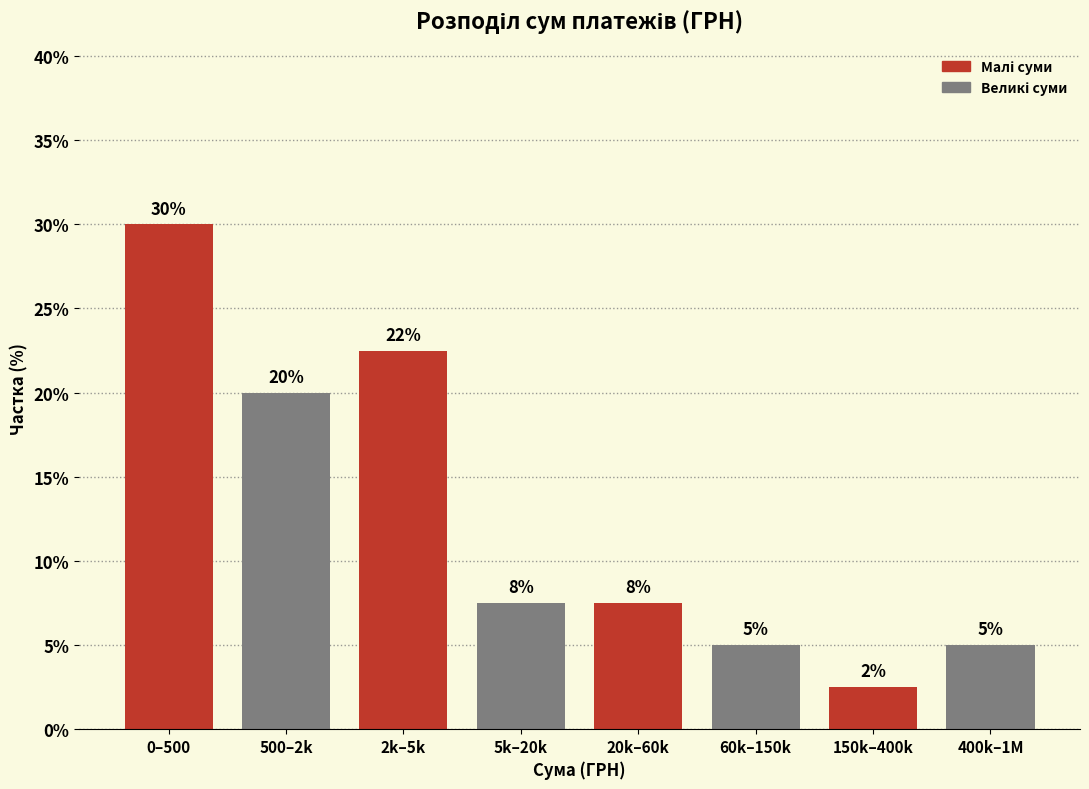

The value at 400k–1M is 5.0. True or false?

True